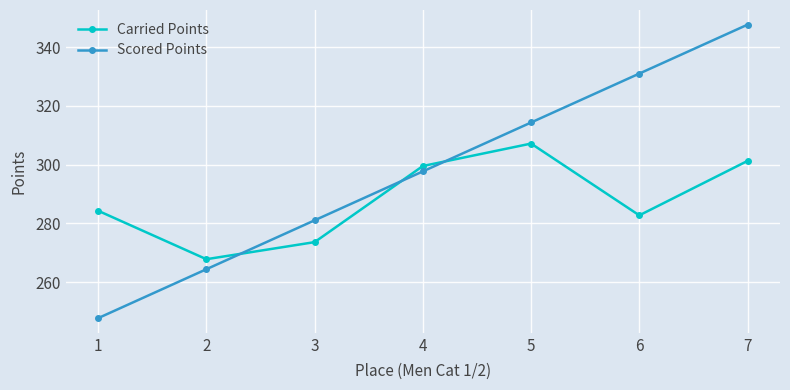

The value of Scored Points at 6 is 438.7. True or false?

False